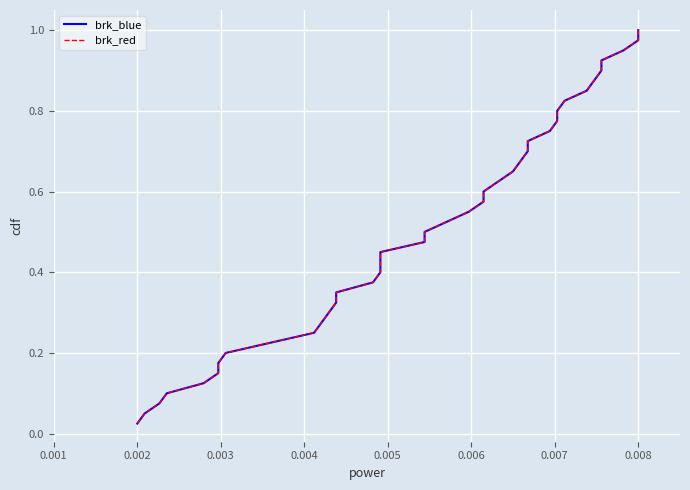

True or false: brk_red and brk_blue intersect in this chart.

False